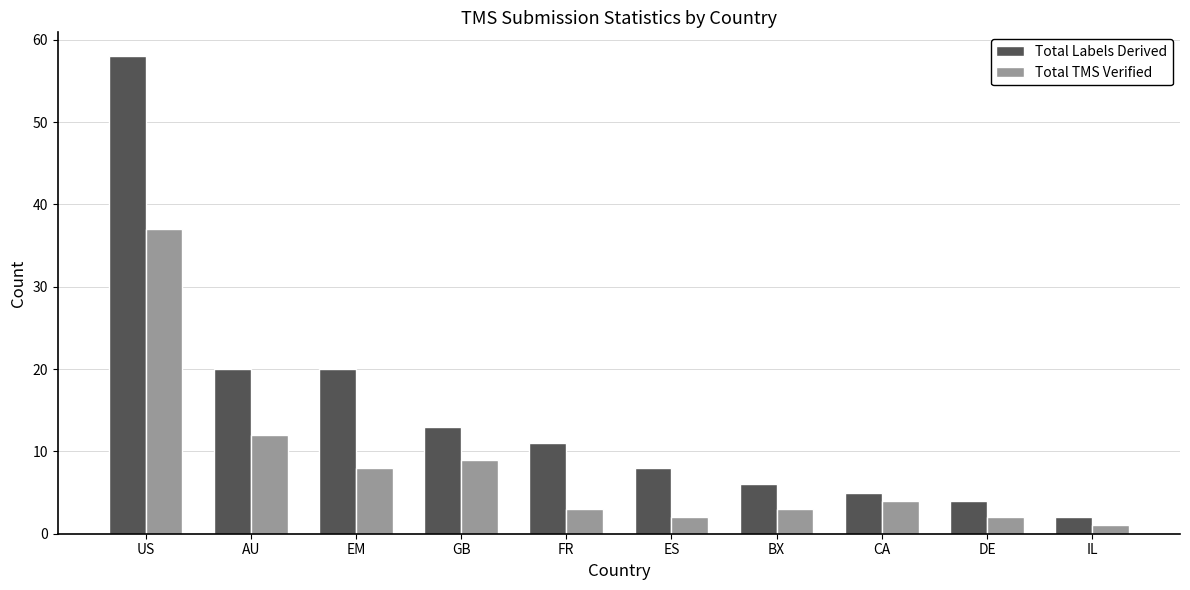

How many bars are there in each group?

2